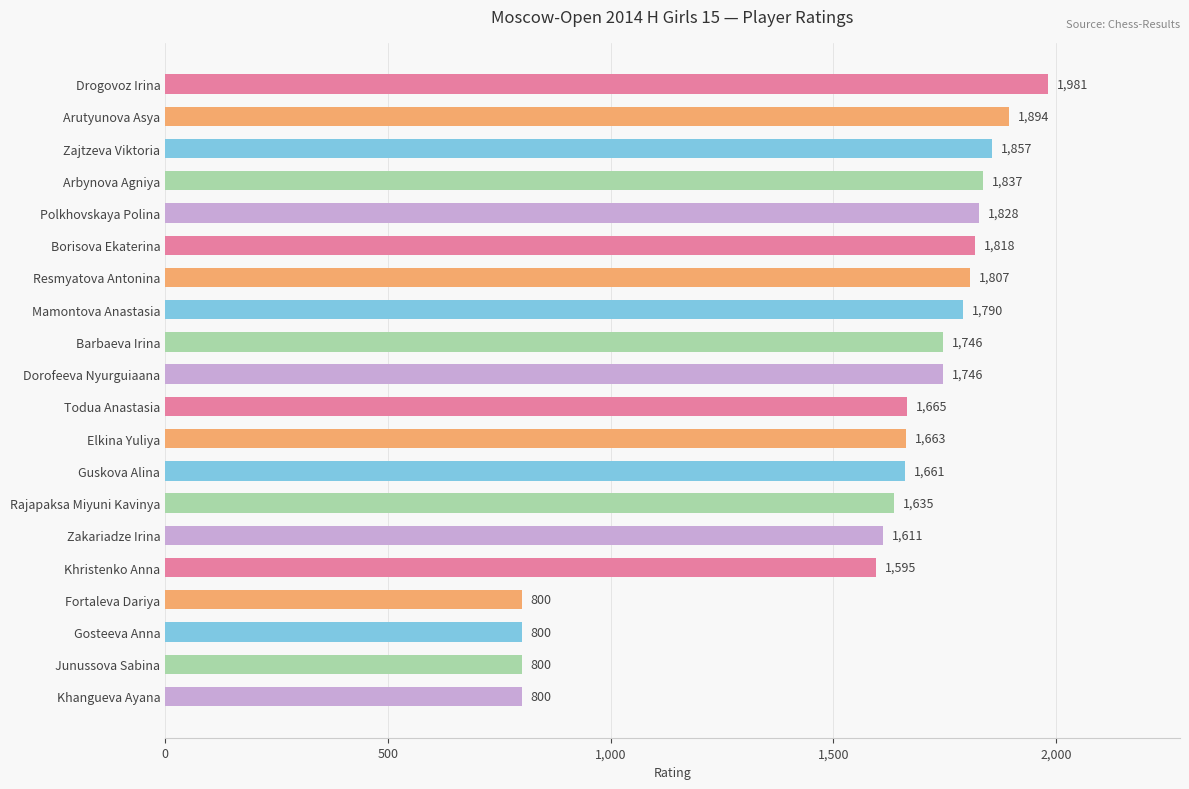

Count the number of categories in the chart.

20